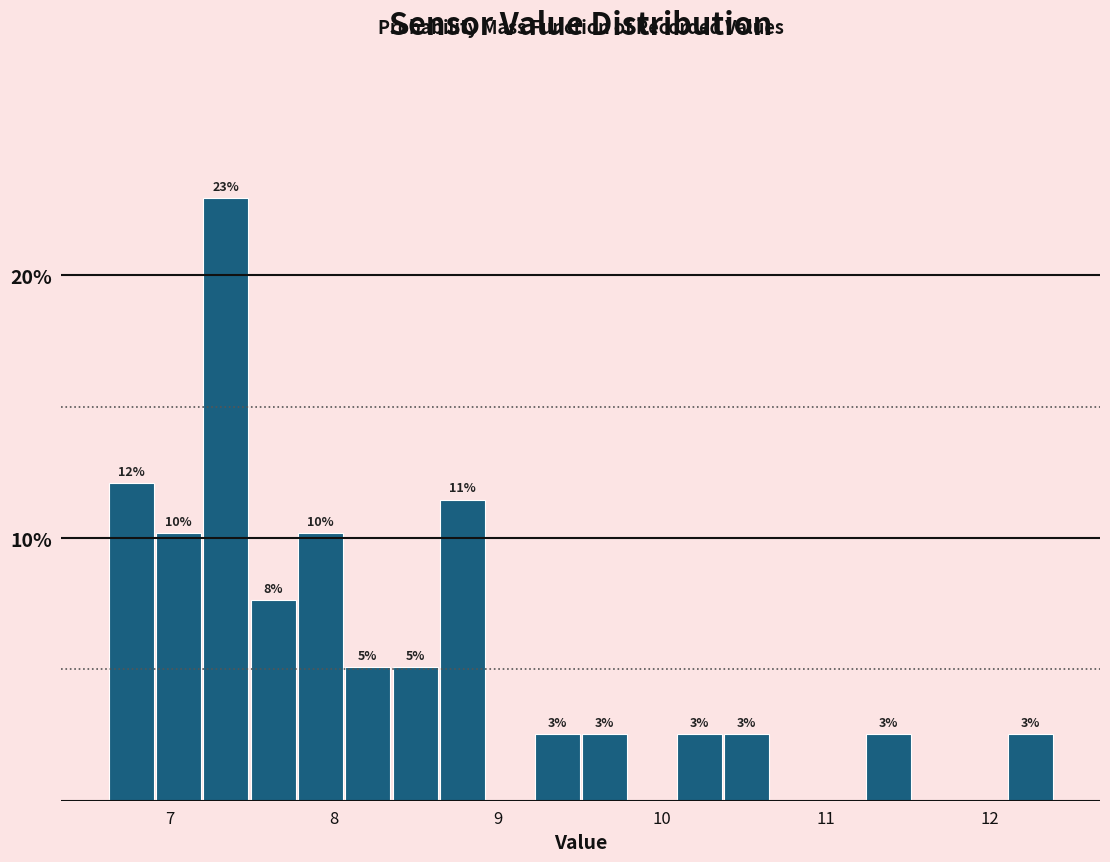

Read against the x-axis, roughly where is the centre of the tallest bar?

7.3